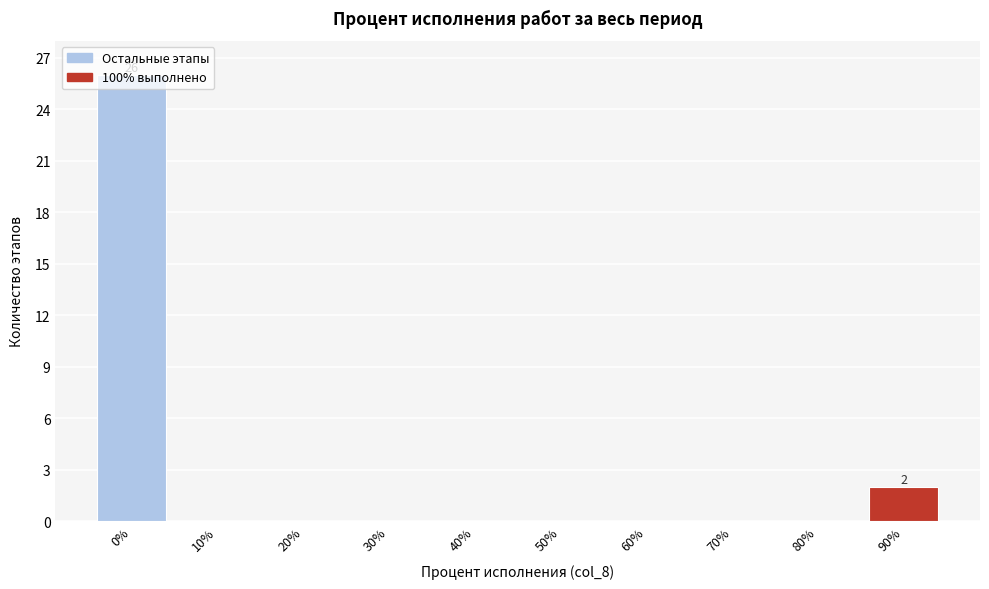

Where is the data nearest to the value 13?

90%